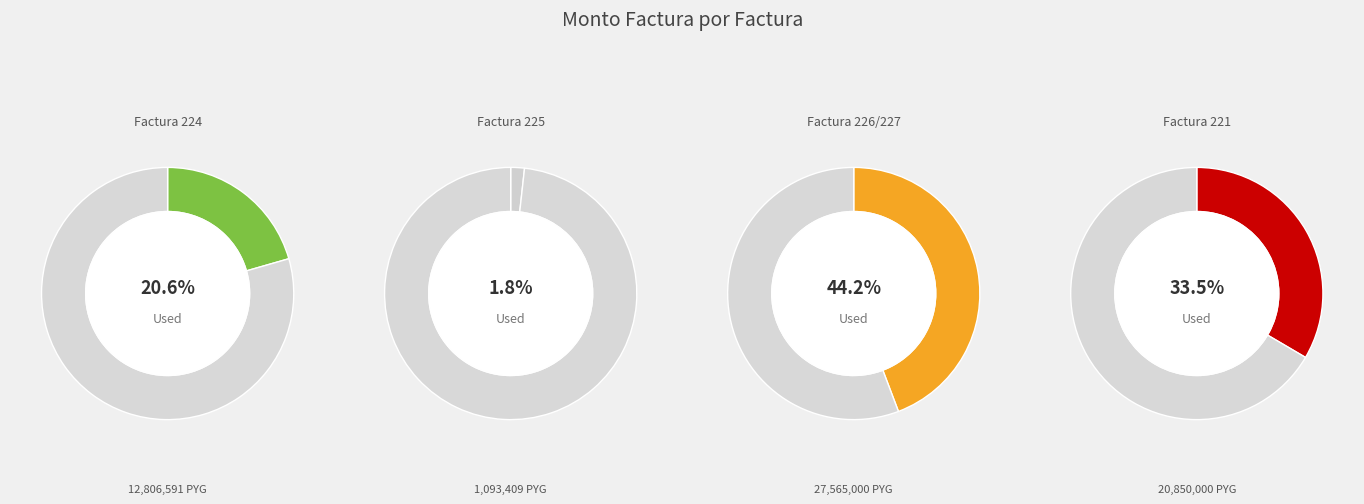

What is the change in value from Factura 224 to Factura 225?

-11713182